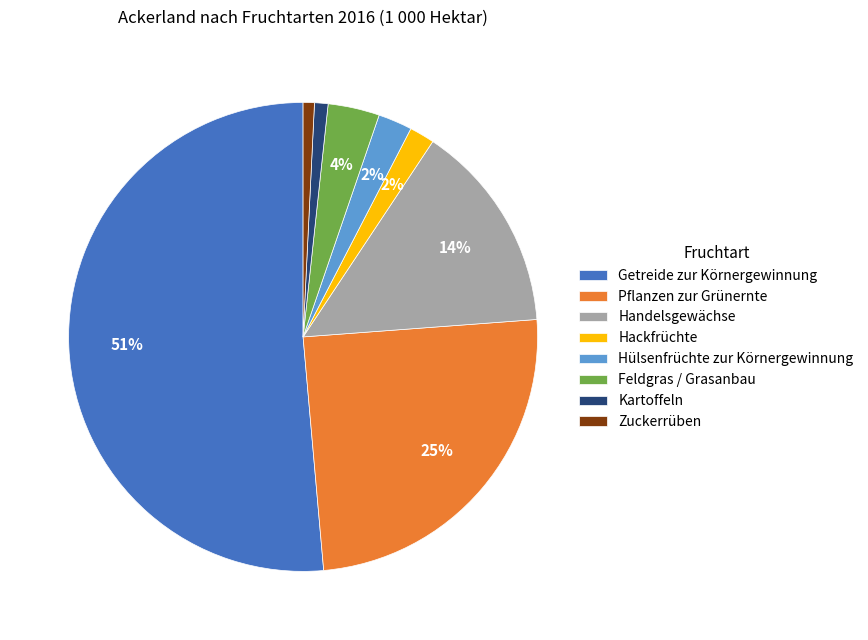

Between Hülsenfrüchte zur Körnergewinnung and Pflanzen zur Grünernte, which is larger?

Pflanzen zur Grünernte